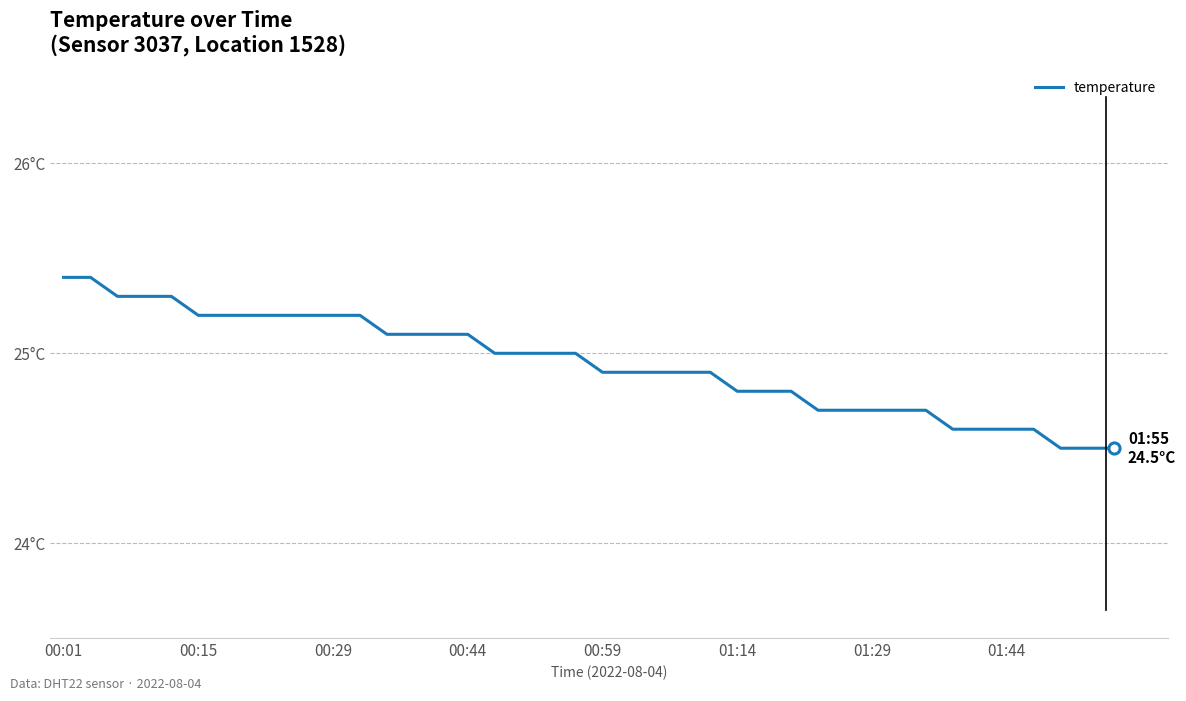

Is this an area chart (filled region under the line)?

No